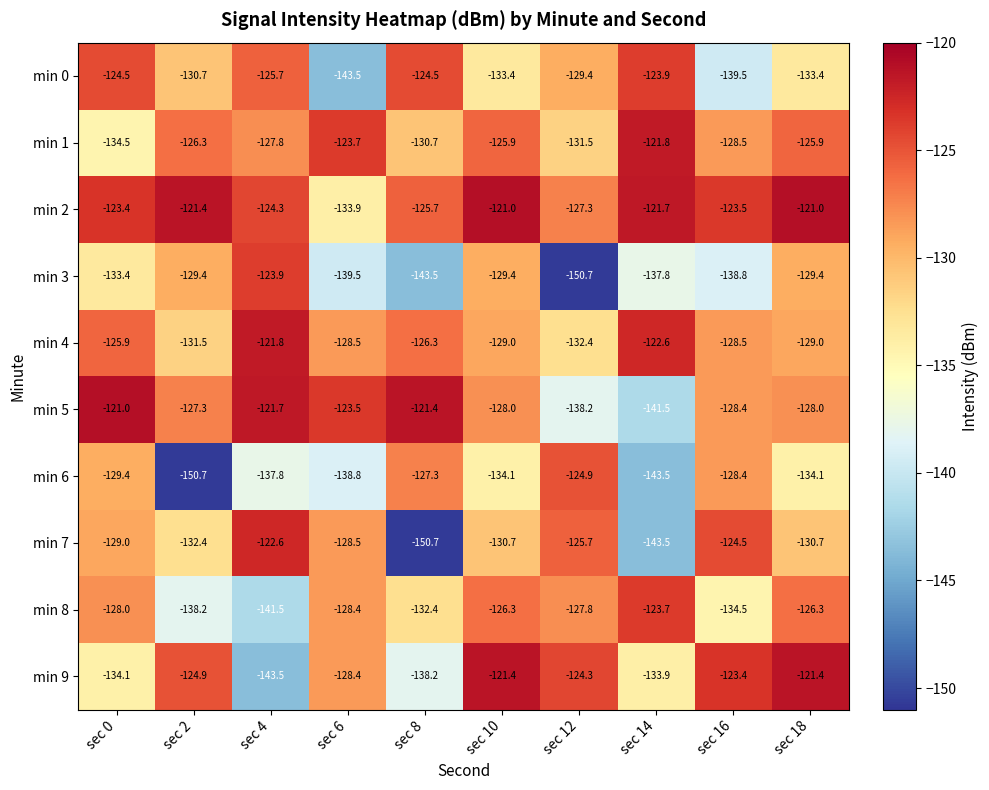

Rank the series at sec 18 from lowest to highest value.

min 6, min 0, min 7, min 3, min 4, min 5, min 8, min 1, min 9, min 2